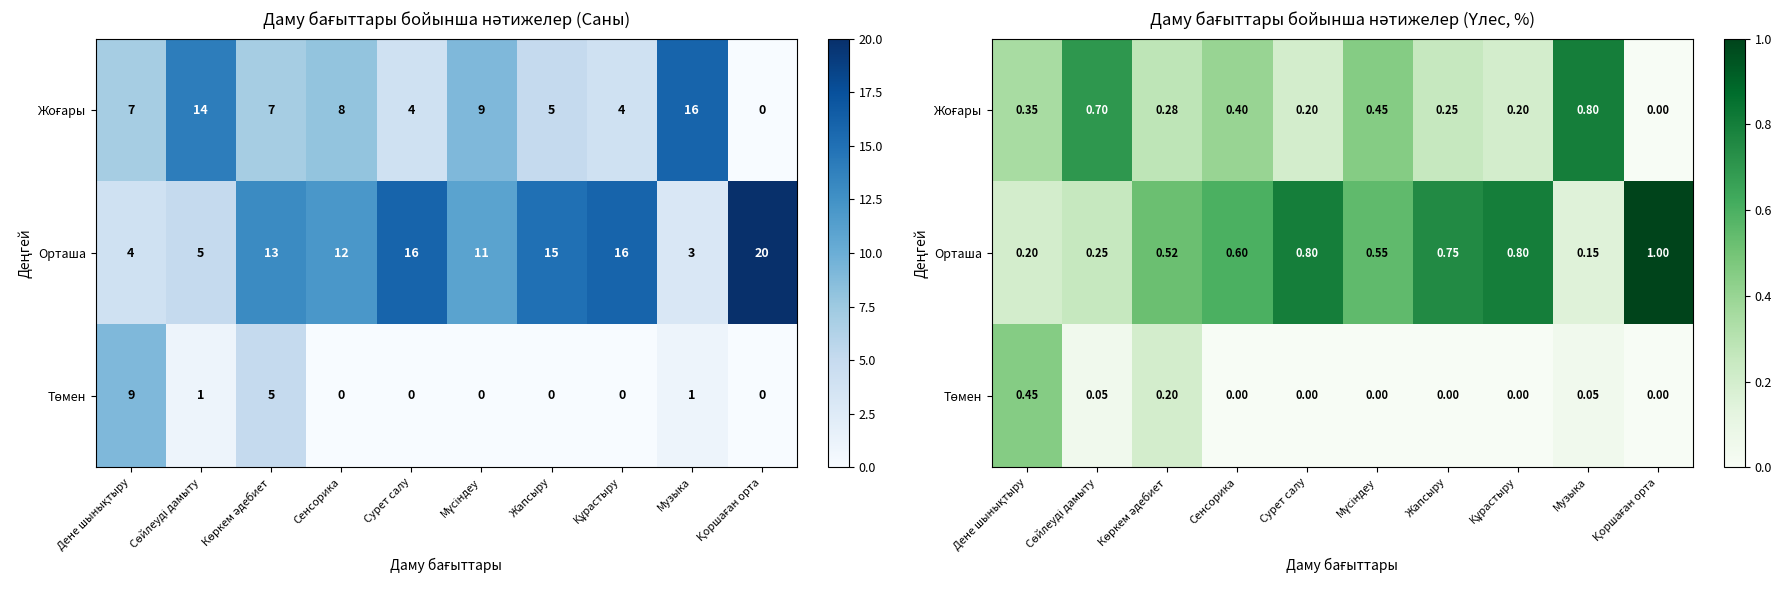

How many distinct data groups are displayed?

3